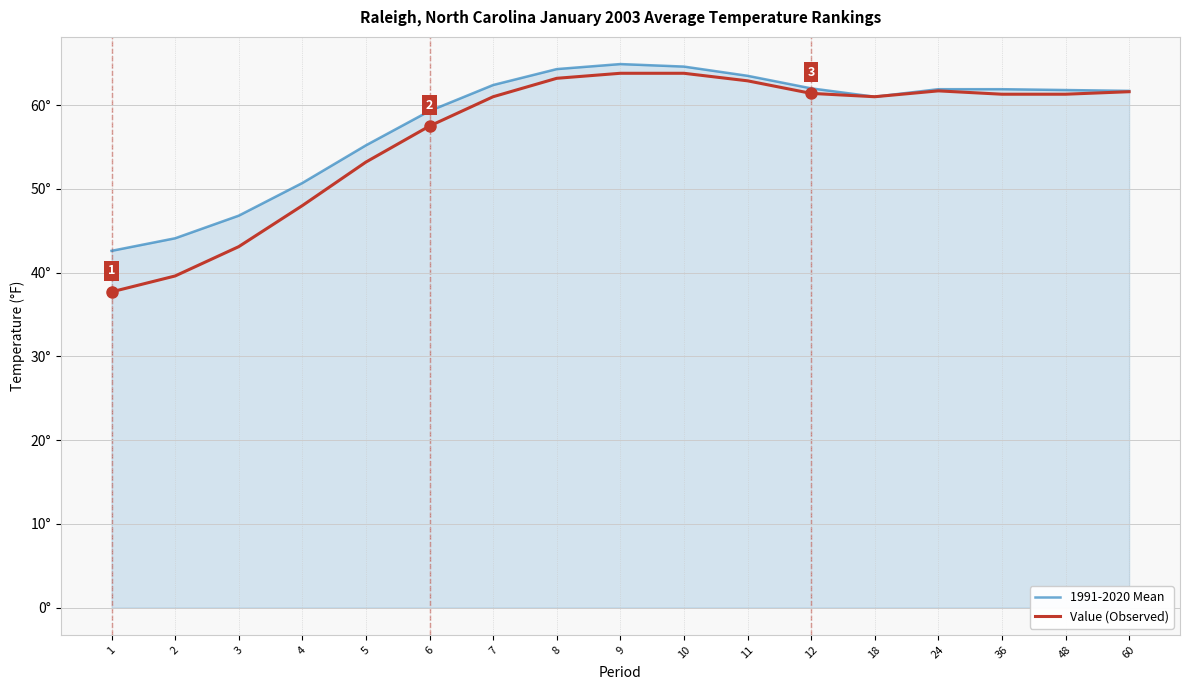

What are all the series names shown in the legend?

1991-2020 Mean, Value (Observed)